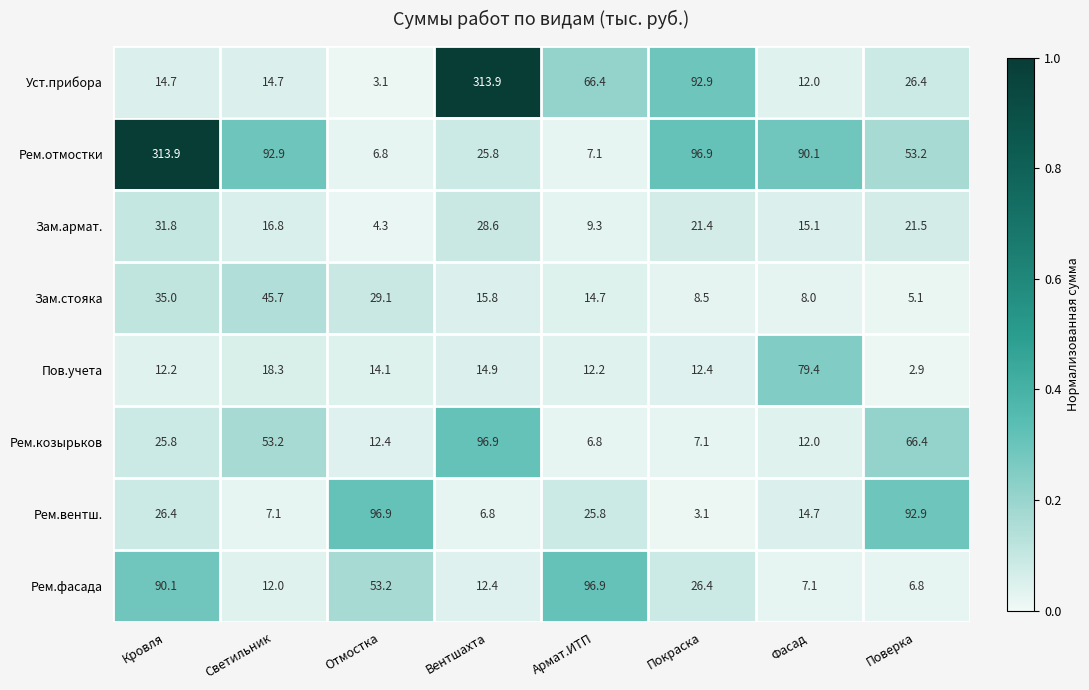

The Уст.прибора series shows 66.4 at Армат.ИТП. True or false?

True